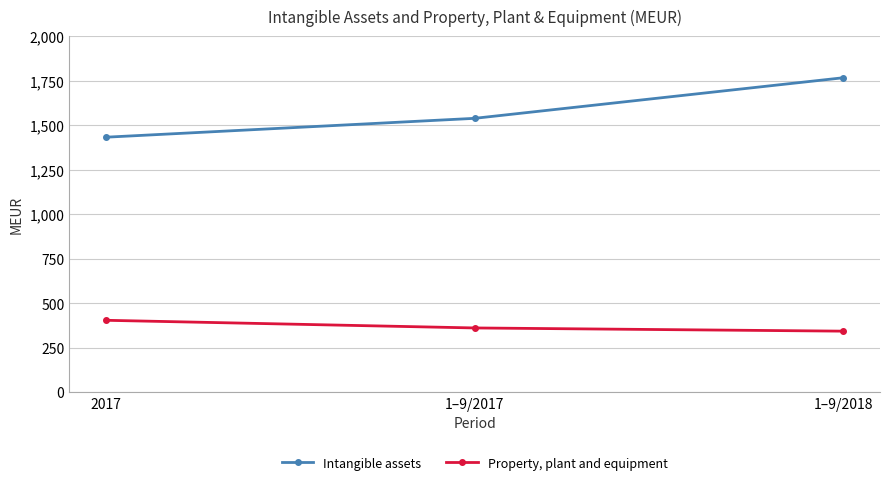

Rank the series by their average value, from highest to lowest.

Intangible assets, Property, plant and equipment